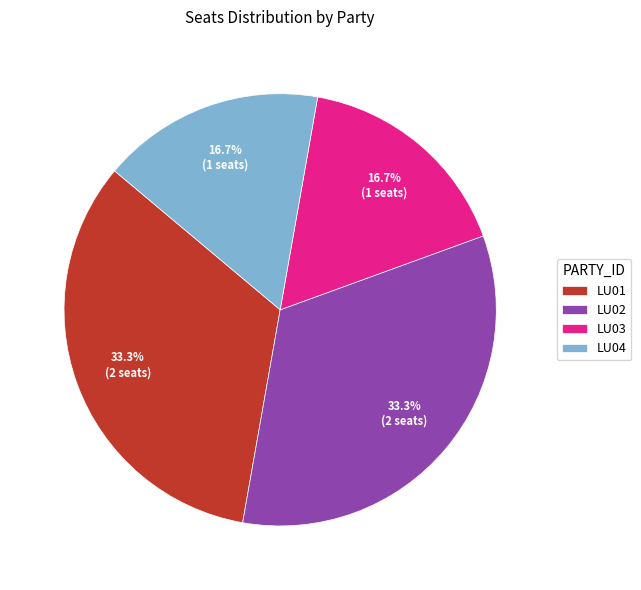

Between LU02 and LU03, which is larger?

LU02